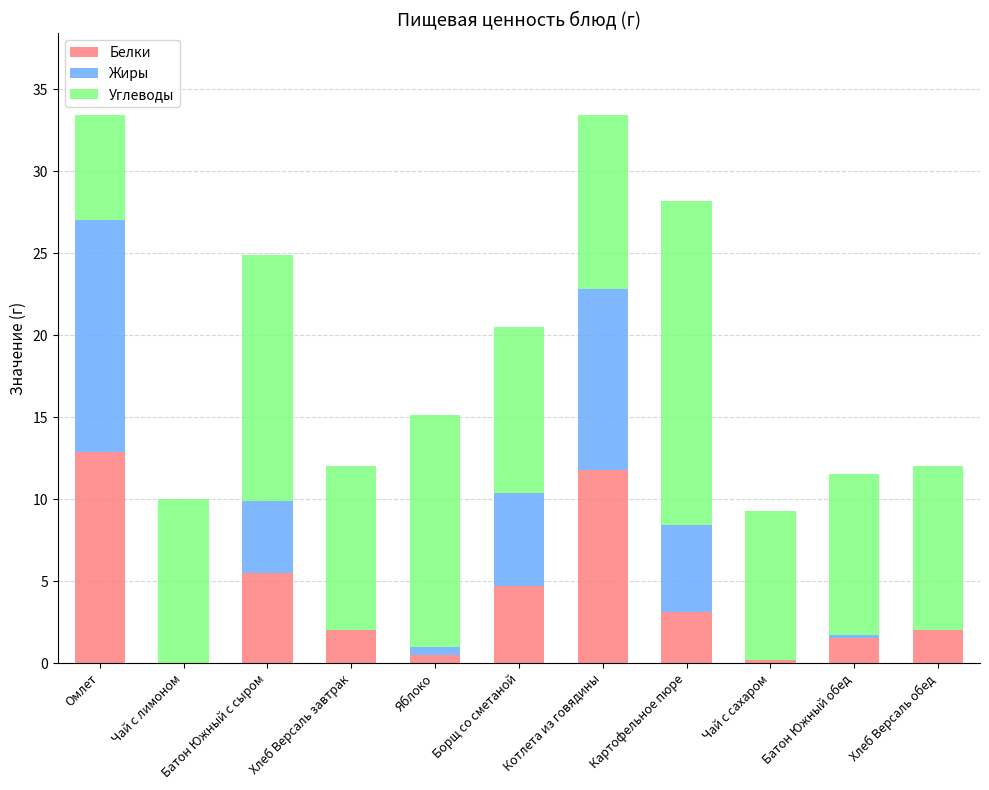

What is the sum of all Белки values?

44.2